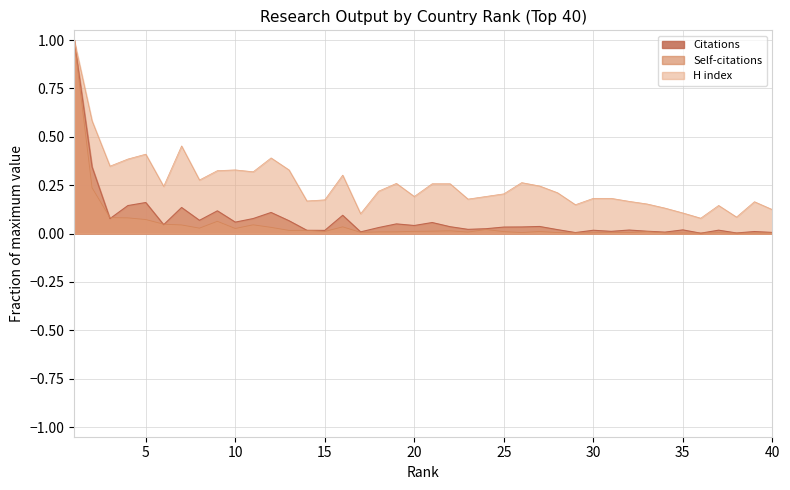

Reading left to right, transcribe all the data shown in this chart.

Citations: 1.0	0.3	0.1	0.1	0.2	0.0	0.1	0.1	0.1	0.1	0.1	0.1	0.1	0.0	0.0	0.1	0.0	0.0	0.0	0.0	0.1	0.0	0.0	0.0	0.0	0.0	0.0	0.0	0.0	0.0	0.0	0.0	0.0	0.0	0.0	0.0	0.0	0.0	0.0	0.0
Self-citations: 1.0	0.2	0.1	0.1	0.1	0.0	0.0	0.0	0.1	0.0	0.0	0.0	0.0	0.0	0.0	0.0	0.0	0.0	0.0	0.0	0.0	0.0	0.0	0.0	0.0	0.0	0.0	0.0	0.0	0.0	0.0	0.0	0.0	0.0	0.0	0.0	0.0	0.0	0.0	0.0
H index: 1.0	0.6	0.3	0.4	0.4	0.2	0.5	0.3	0.3	0.3	0.3	0.4	0.3	0.2	0.2	0.3	0.1	0.2	0.3	0.2	0.3	0.3	0.2	0.2	0.2	0.3	0.2	0.2	0.1	0.2	0.2	0.2	0.2	0.1	0.1	0.1	0.1	0.1	0.2	0.1